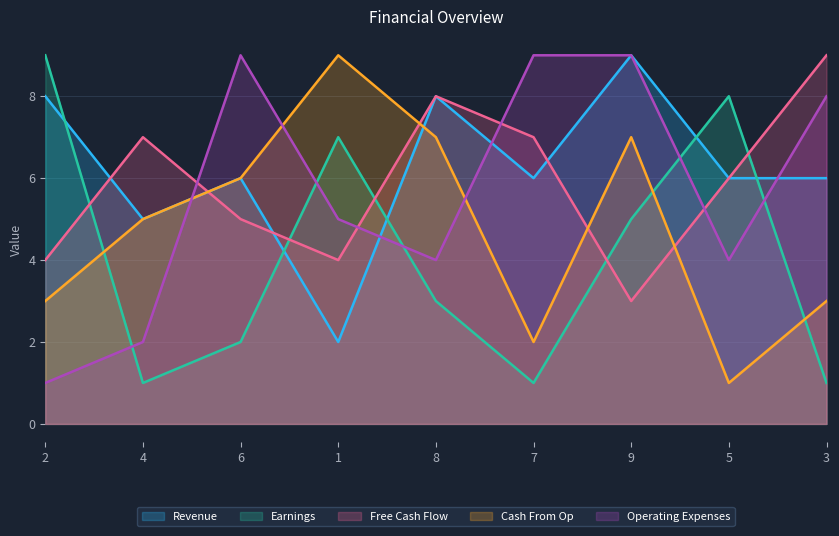

The Free Cash Flow series shows 3 at 6. True or false?

False